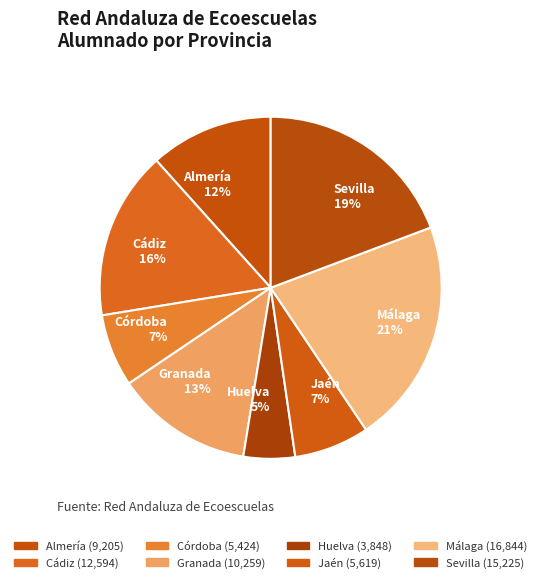

Which category has the biggest portion of the pie?

Málaga